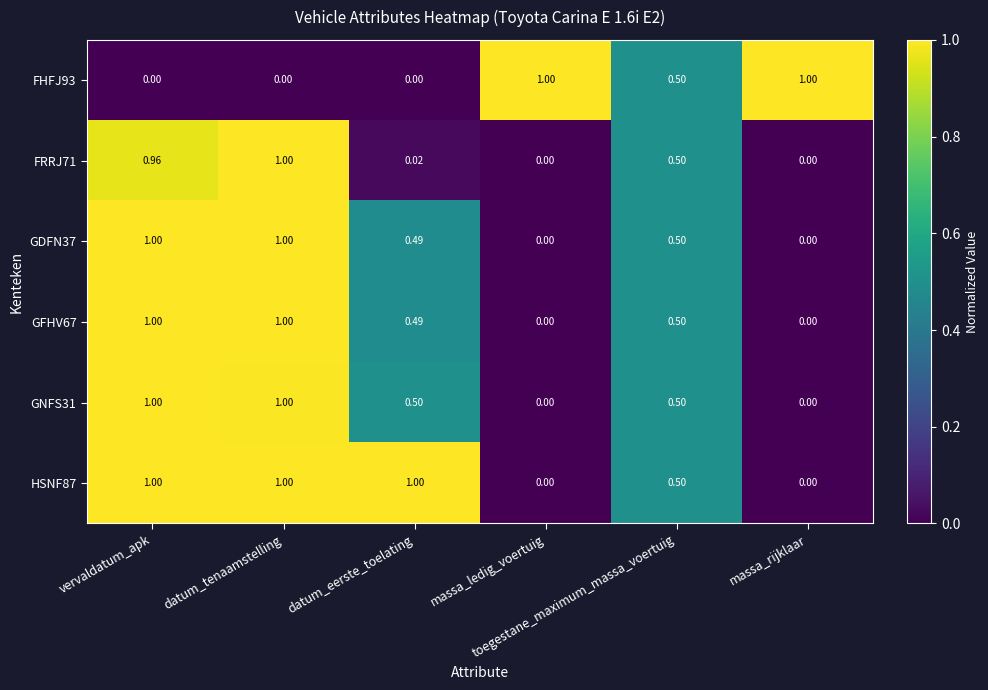

What is the total value across all series at massa_ledig_voertuig?

1.0